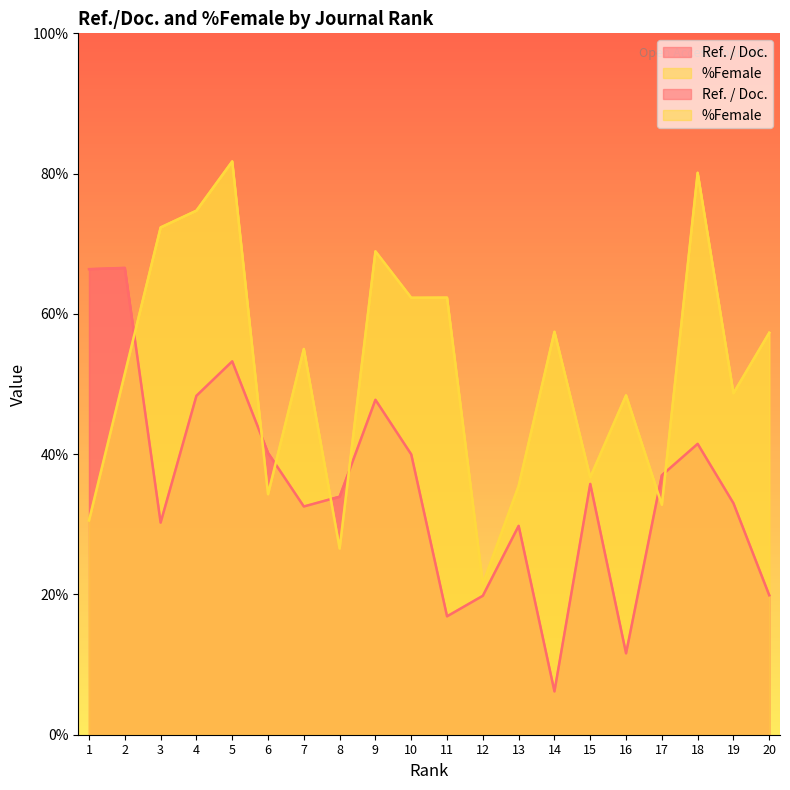

How many times do Ref. / Doc. and %Female cross each other?

7